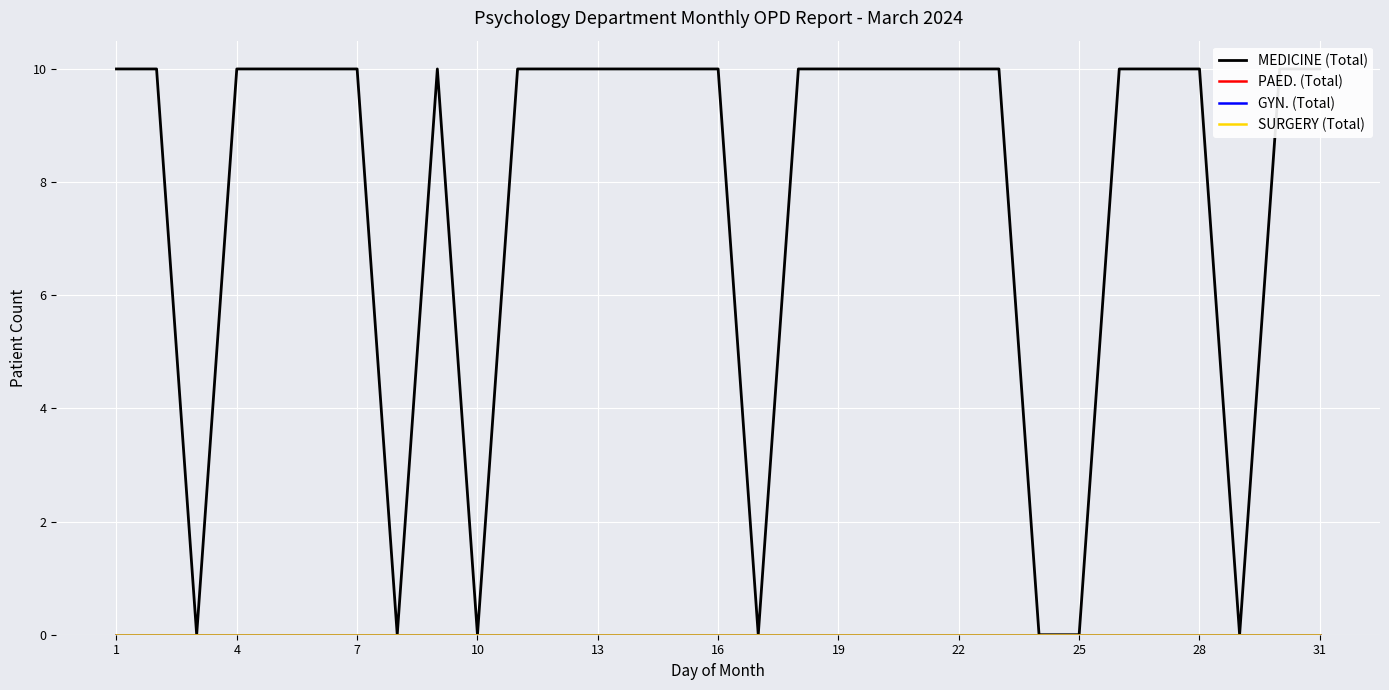

How many lines are shown in the chart?

4